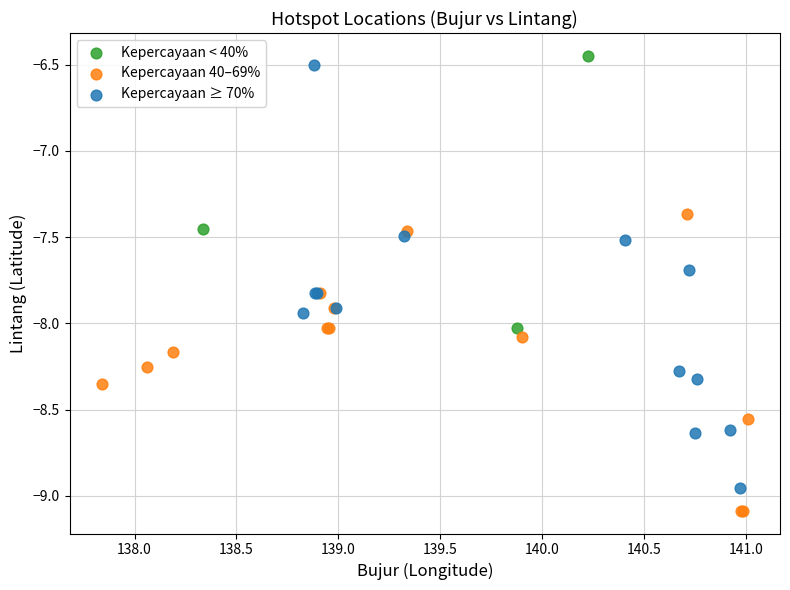

Which series has the widest spread of Y values?

Kepercayaan ≥ 70%